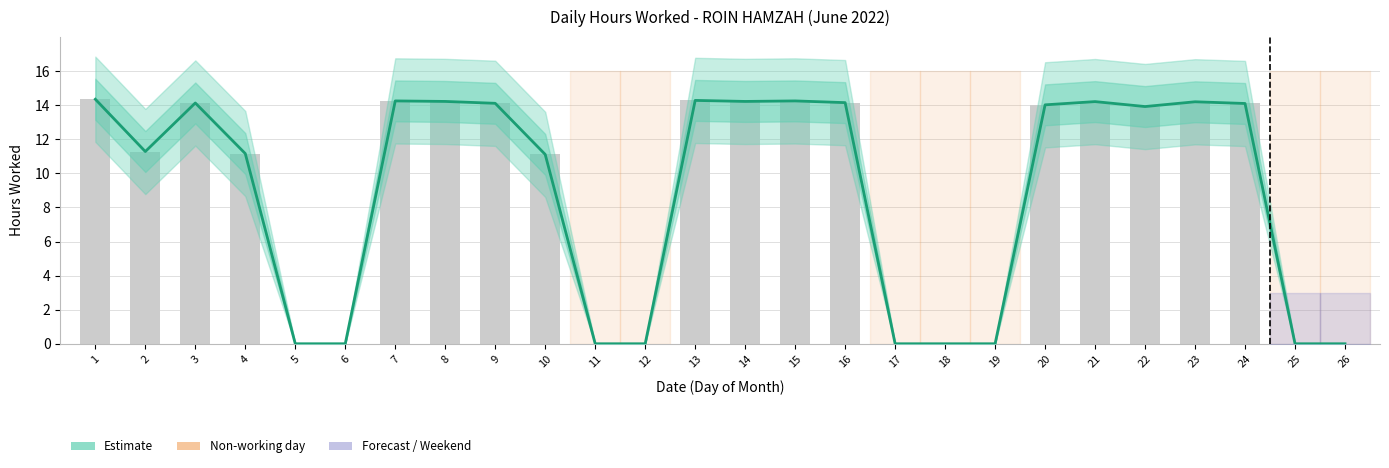

Count the number of categories in the chart.

26